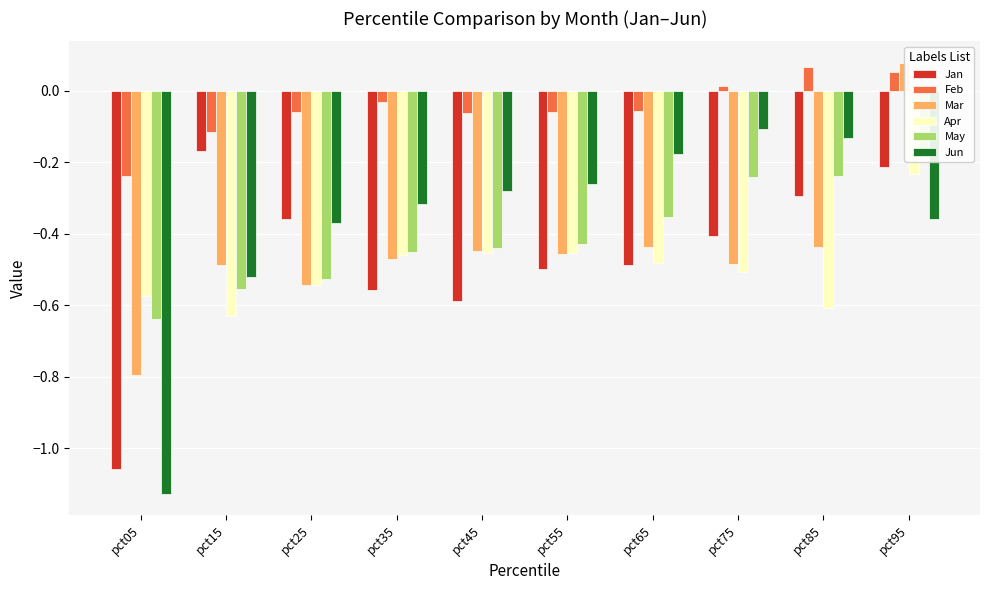

What is the value of the Feb bar at the 10th from the left?

0.1